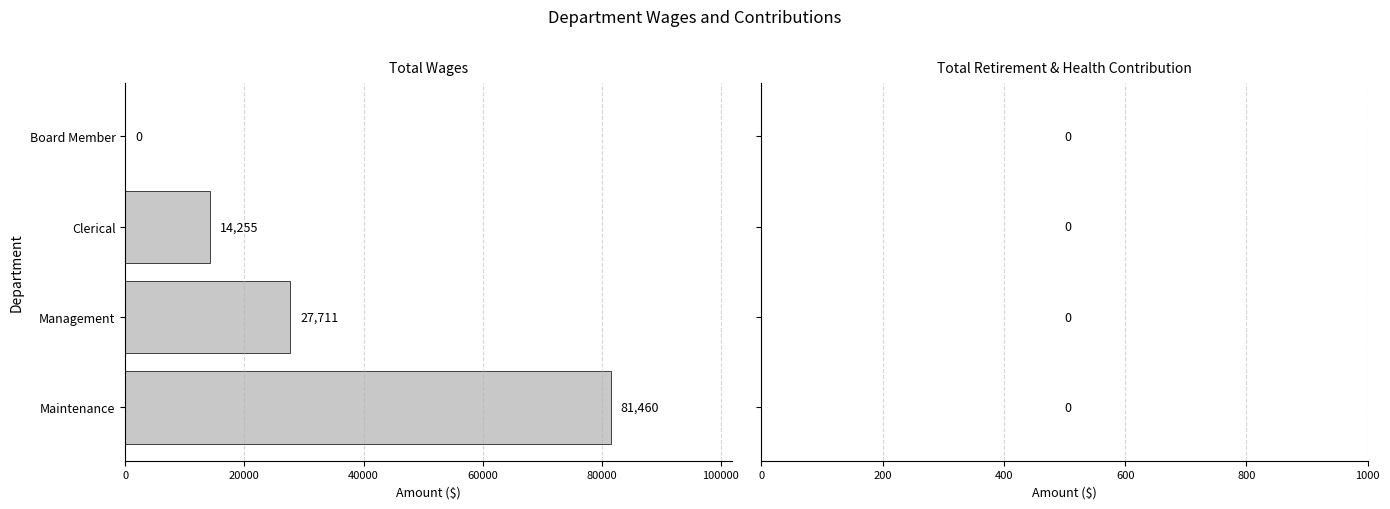

Are the bars horizontal?

Yes